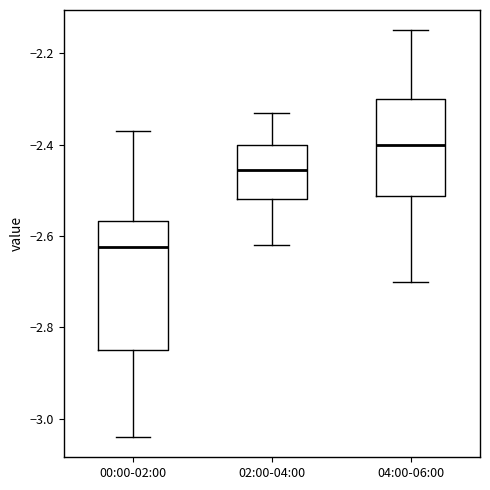

Which box has the lowest median line?

00:00-02:00